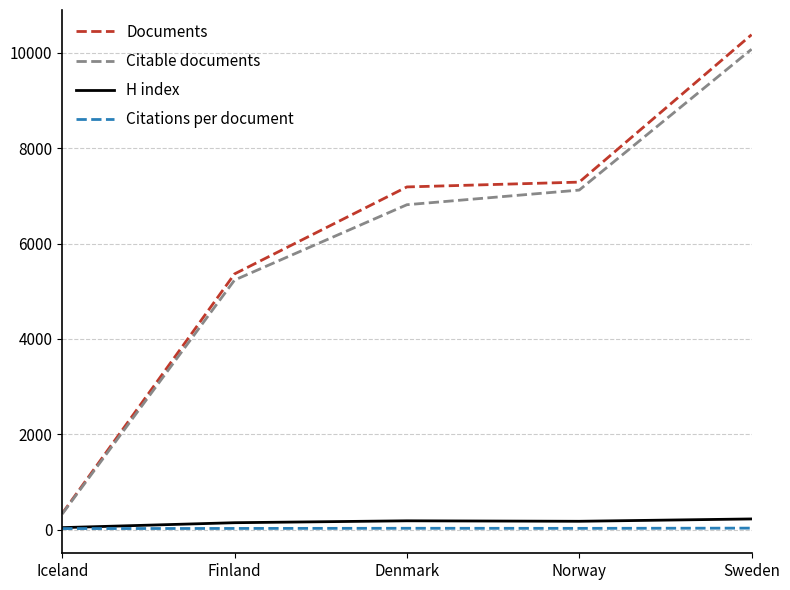

What is the average value of the Documents series?

6111.0